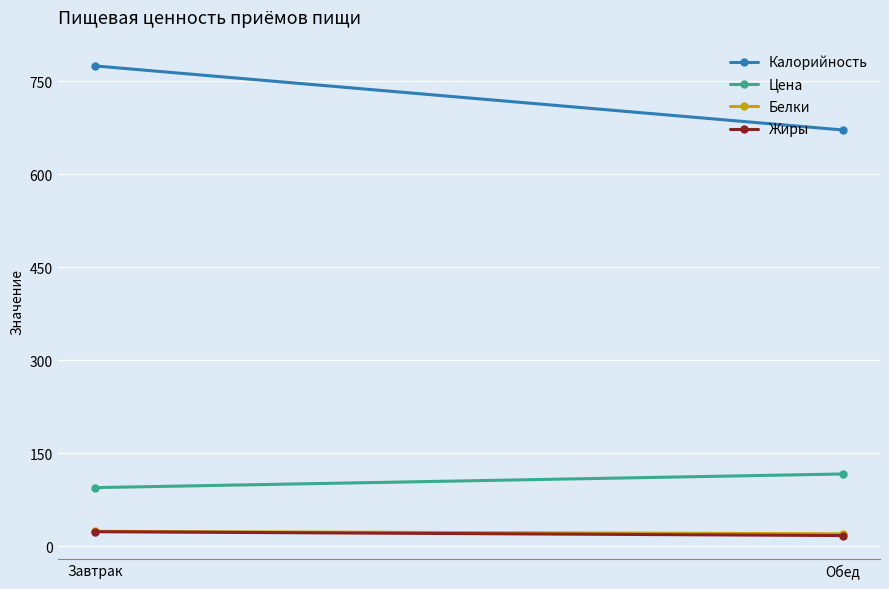

At which category does the chart reach its peak across all series?

Завтрак